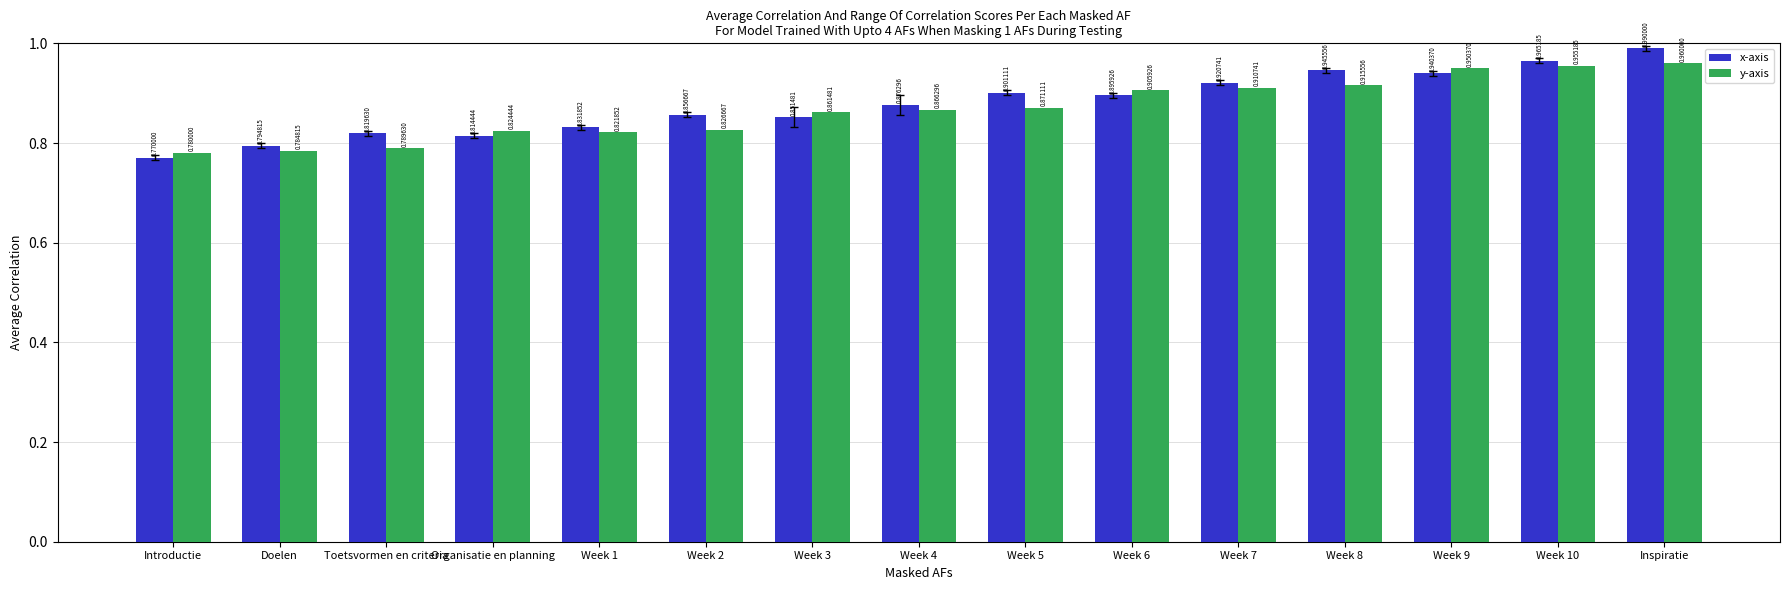

Does the chart contain any negative values?

No